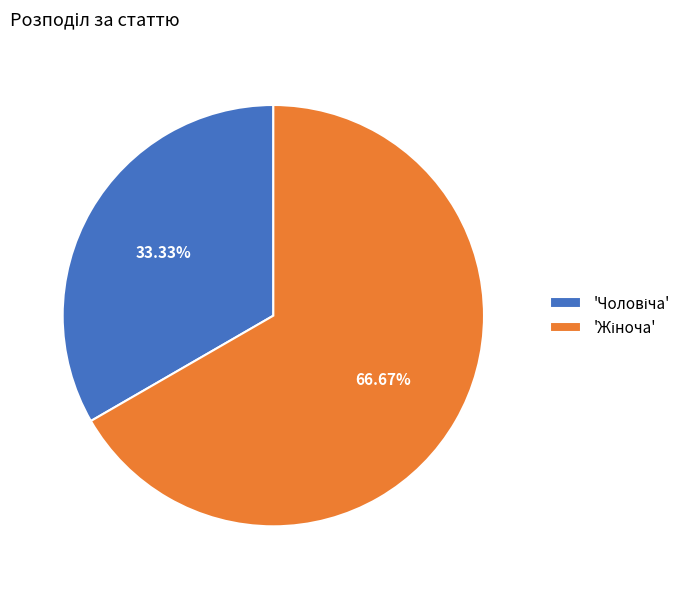

Is there a majority slice in this chart?

Yes